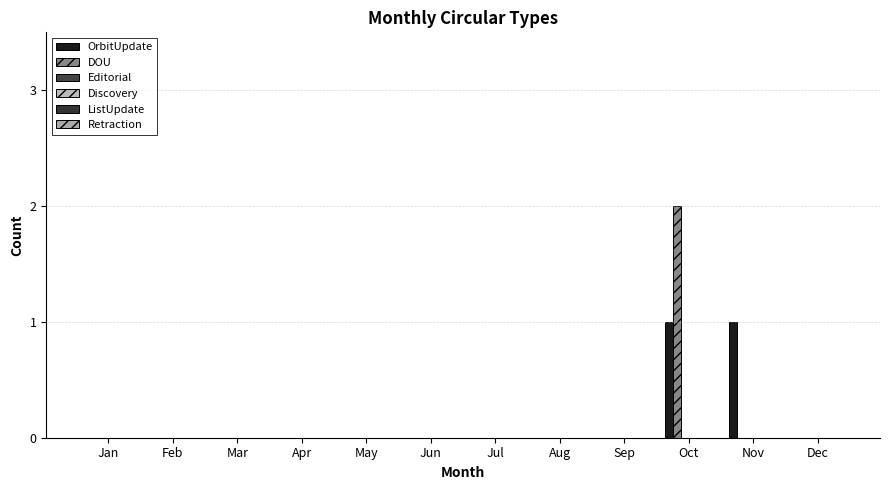

Does the chart contain stacked bars?

No